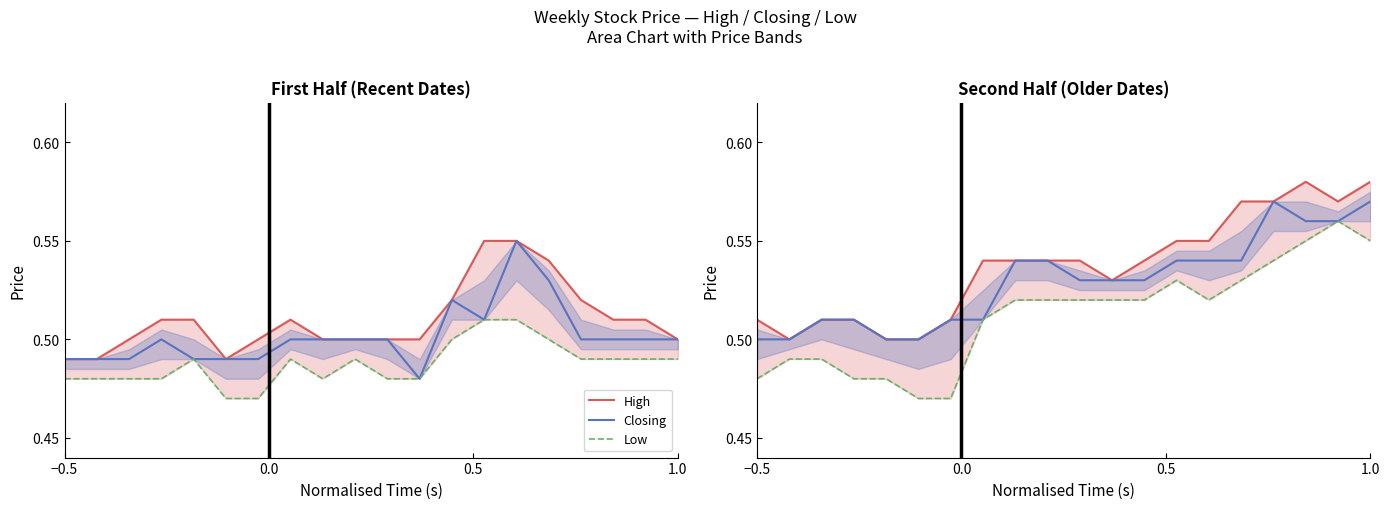

Reading left to right, list all the values displayed in this chart.

High: 0.5	0.5	0.5	0.5	0.5	0.5	0.5	0.5	0.5	0.5	0.5	0.5	0.5	0.6	0.6	0.6	0.6	0.6	0.6	0.6
Closing: 0.5	0.5	0.5	0.5	0.5	0.5	0.5	0.5	0.5	0.5	0.5	0.5	0.5	0.5	0.5	0.5	0.6	0.6	0.6	0.6
Low: 0.5	0.5	0.5	0.5	0.5	0.5	0.5	0.5	0.5	0.5	0.5	0.5	0.5	0.5	0.5	0.5	0.5	0.6	0.6	0.6